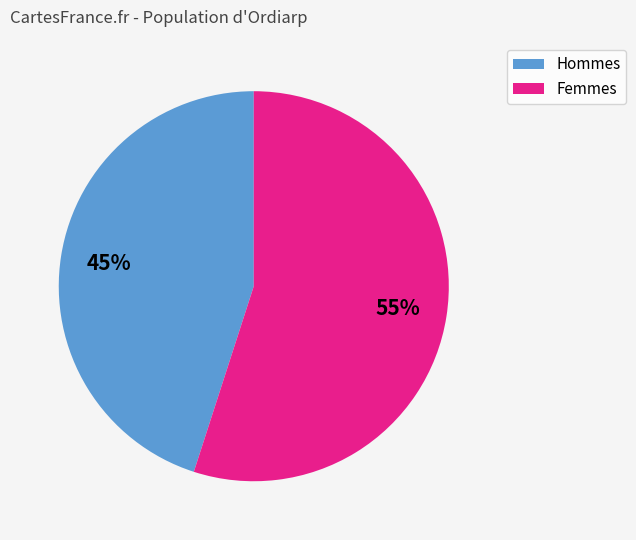

How many segments does this pie chart have?

2